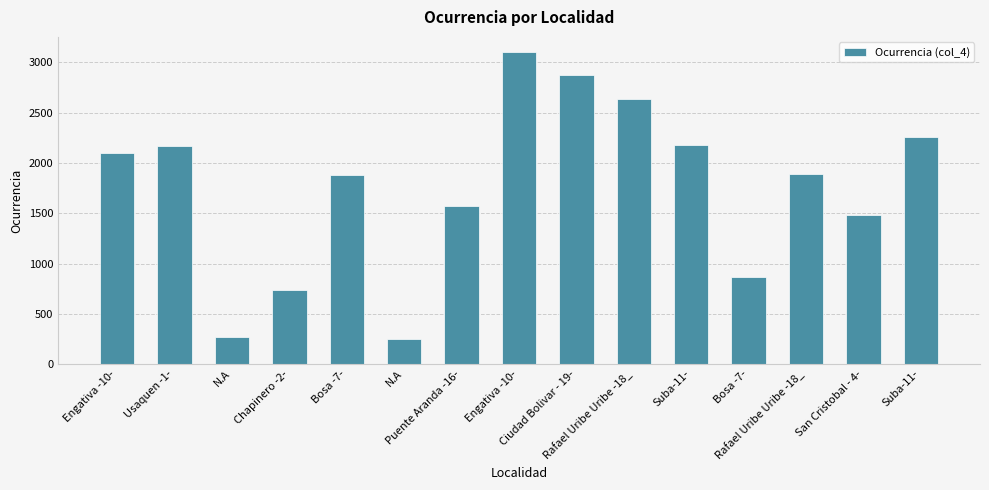

Reading left to right, extract all data points from this chart.

Engativa -10-=2096	Usaquen -1-=2167	N.A=268	Chapinero -2-=733	Bosa -7-=1884	N.A=248	Puente Aranda -16-=1573	Engativa -10-=3097	Ciudad Bolivar - 19-=2875	Rafael Uribe Uribe -18_=2633	Suba-11-=2173	Bosa -7-=871	Rafael Uribe Uribe -18_=1889	San Cristobal - 4-=1480	Suba-11-=2261